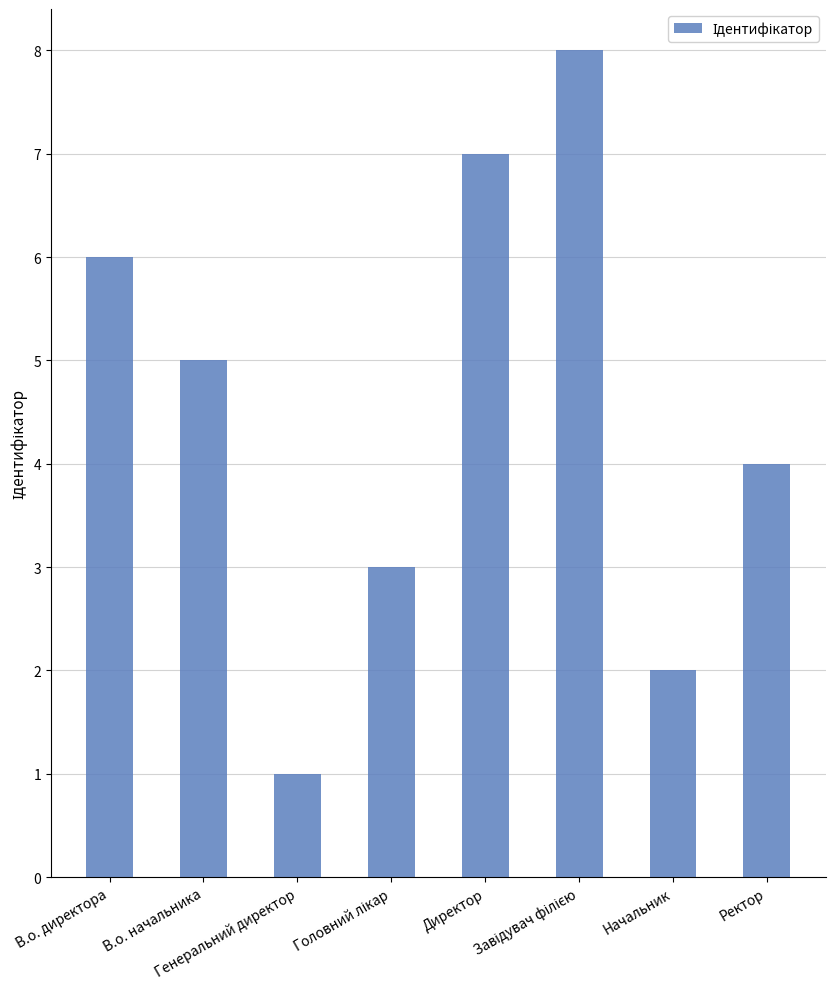

What is the value of the 3rd bar from the left?

1